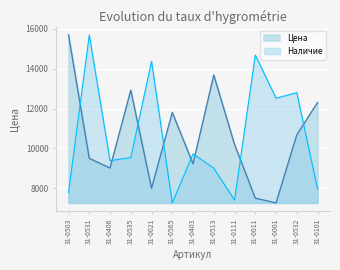

Which series ends up on top after the final intersection of Наличие and Цена?

Цена